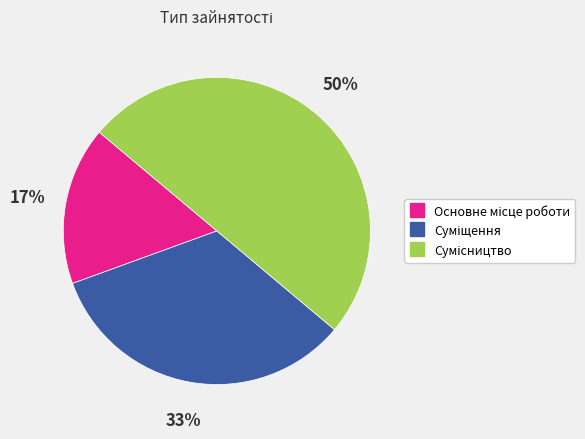

To the nearest percent, what is the average slice percentage?

33%